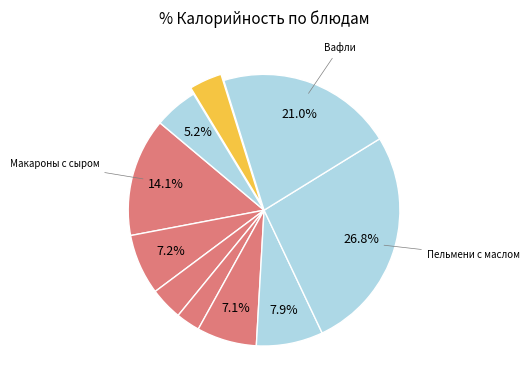

How many slices are in this pie chart?

10